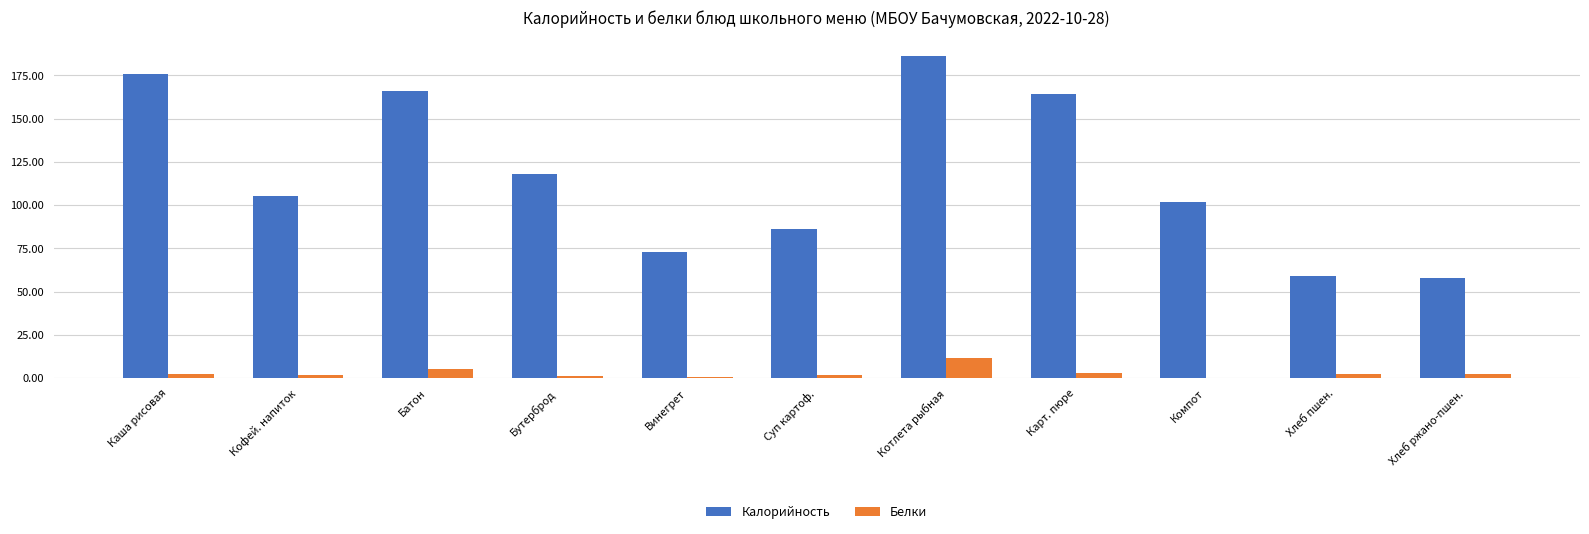

Where is Калорийность nearest to the value 122?

Бутерброд